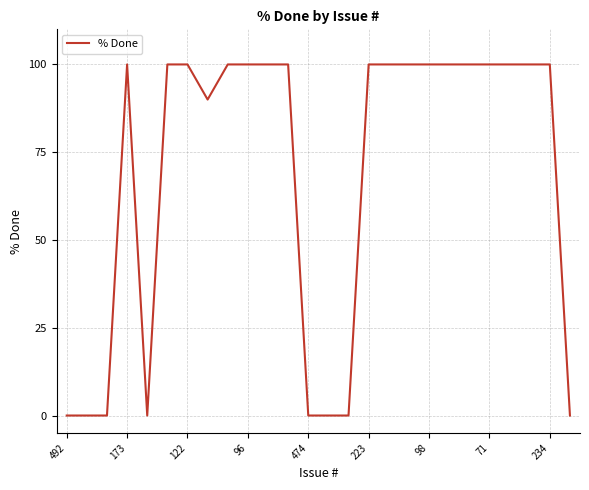

How many series are shown in this chart?

1